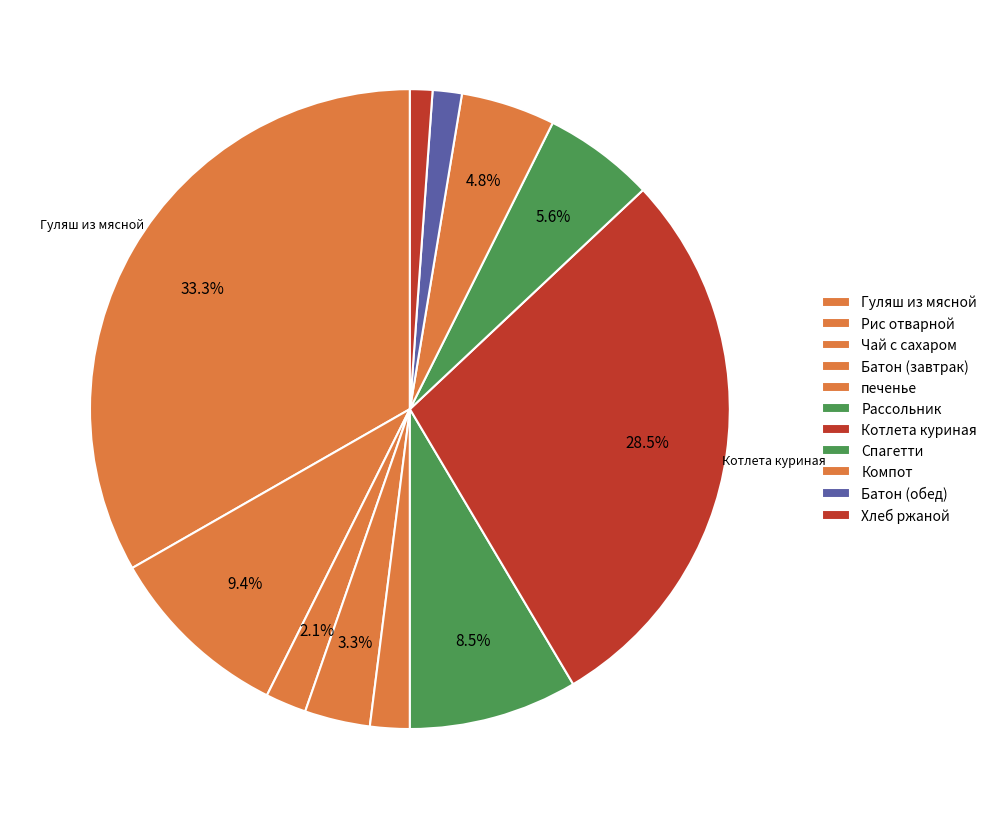

The Гуляш из мясной slice represents 40% of the pie. True or false?

False